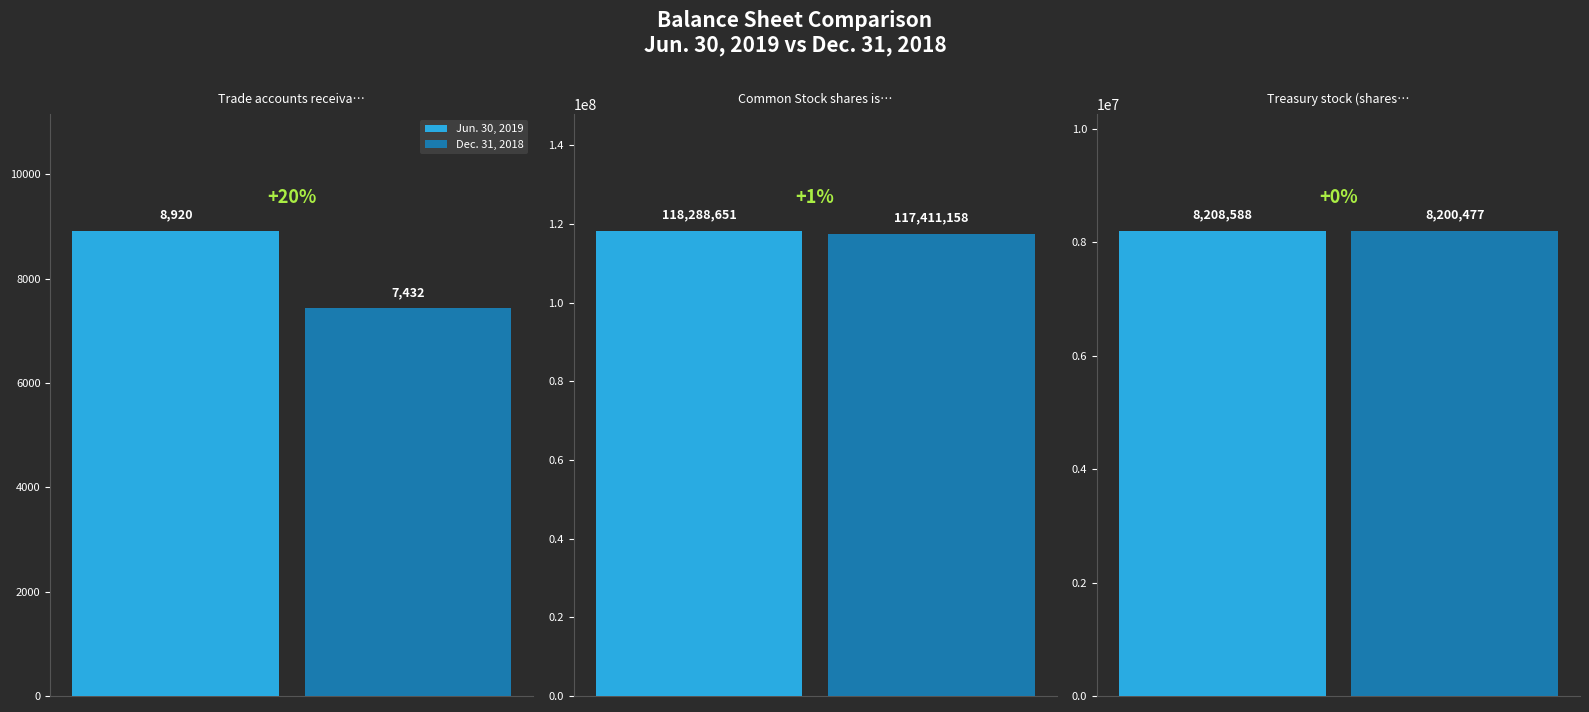

Reading right to left, list all the values displayed in this chart.

Jun. 30, 2019: 8208588	118288651	8920
Dec. 31, 2018: 8200477	117411158	7432